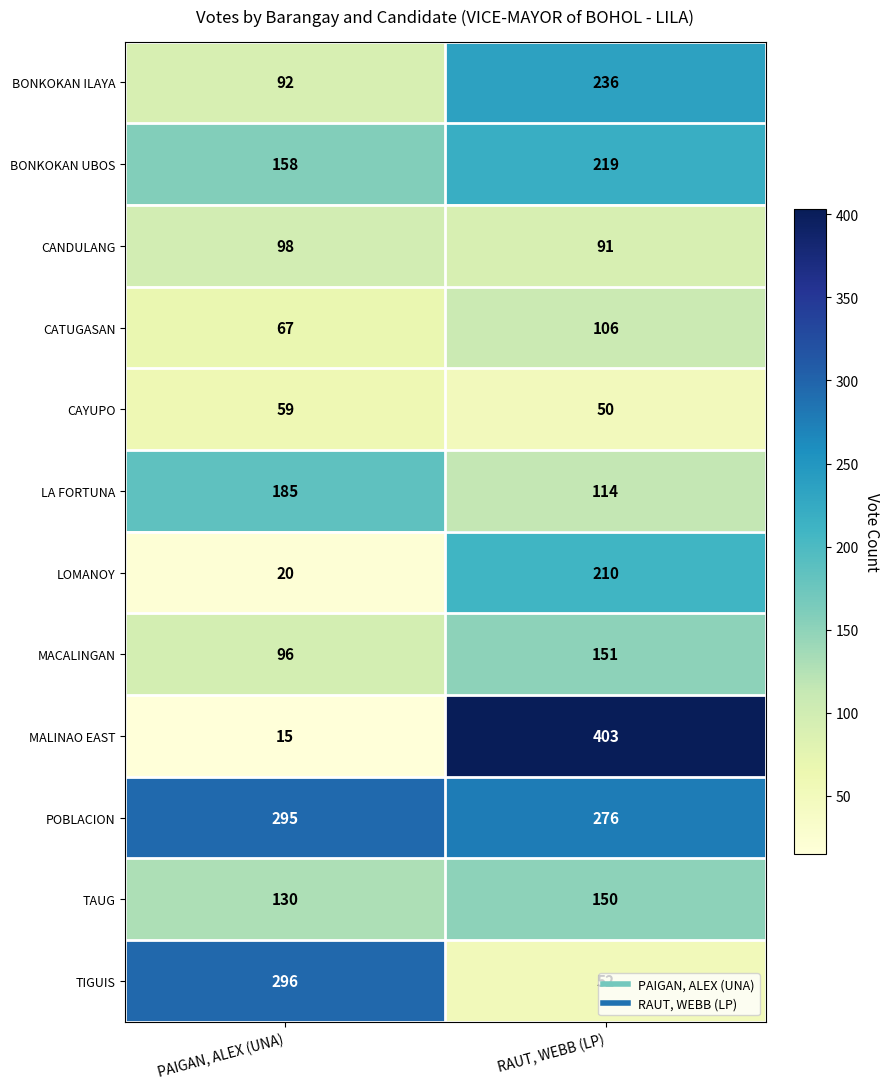

Which series has the largest range (max minus min)?

MALINAO EAST